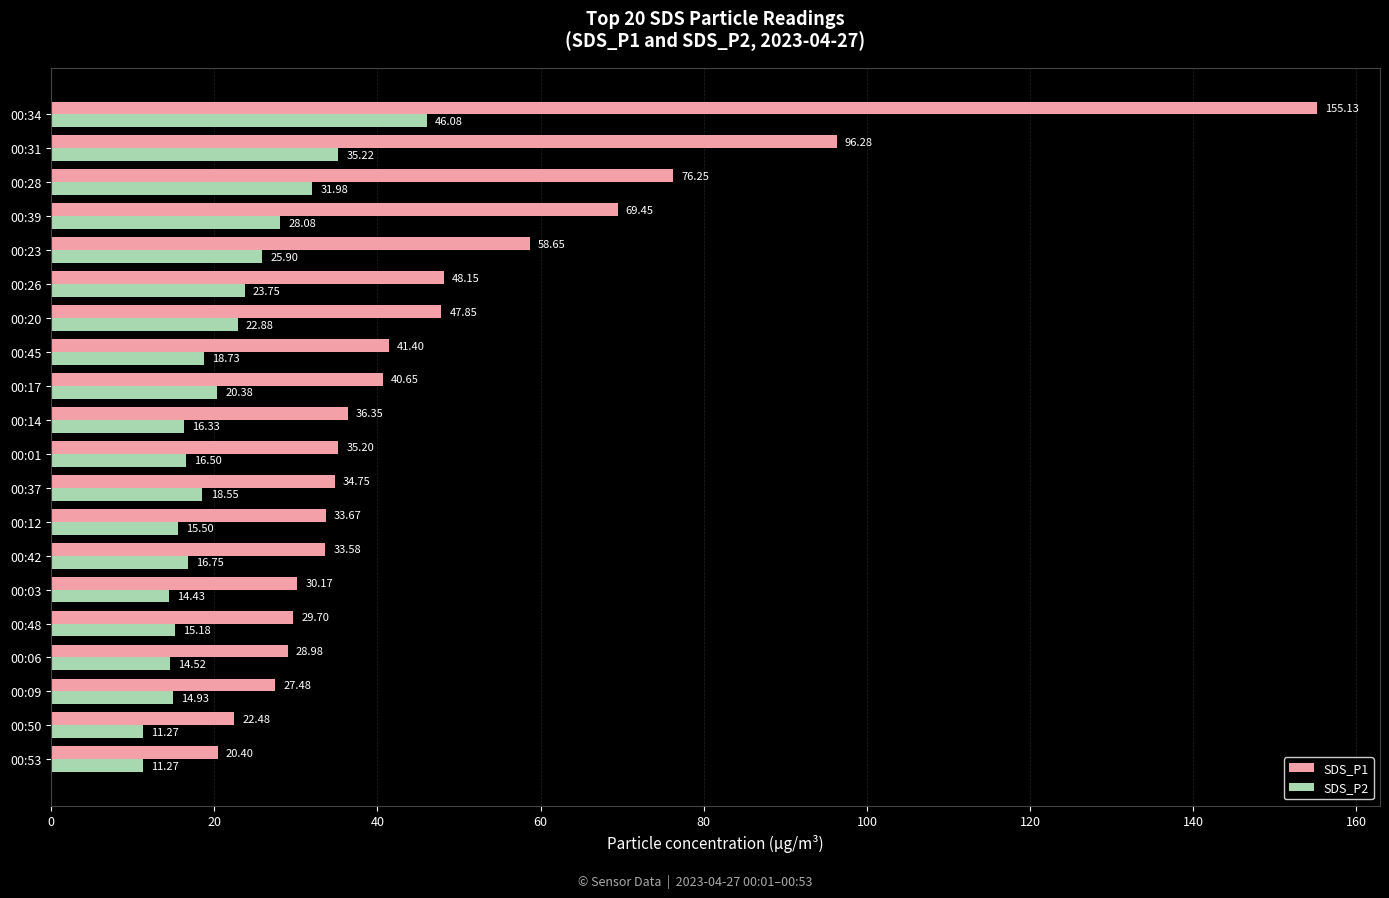

Which series has the largest total across all categories?

SDS_P1